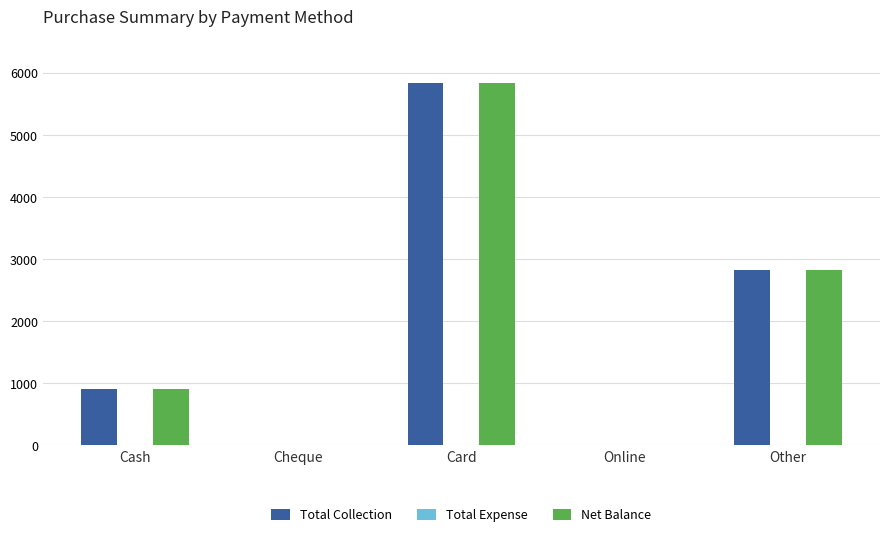

Is the value of Total Collection at Other greater than the value of Net Balance at Card?

No